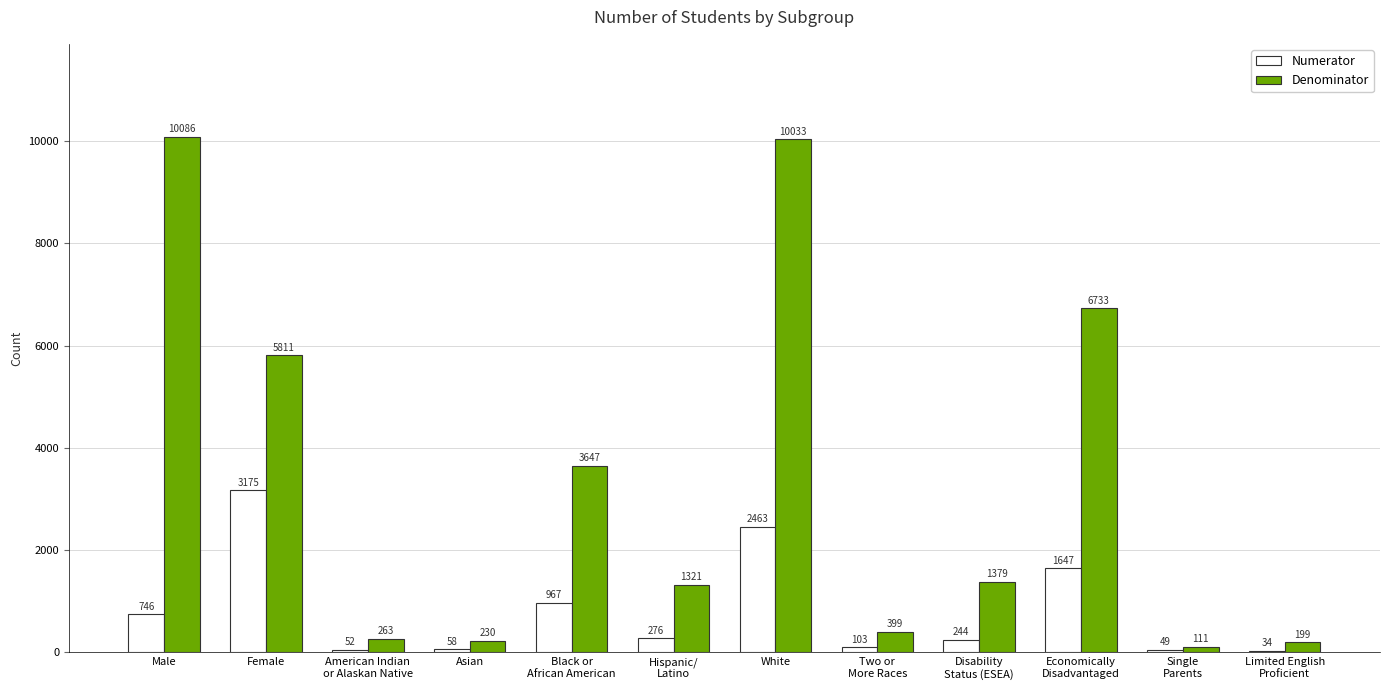

What is the difference between the Denominator values at Asian and Disability
Status (ESEA)?

1149